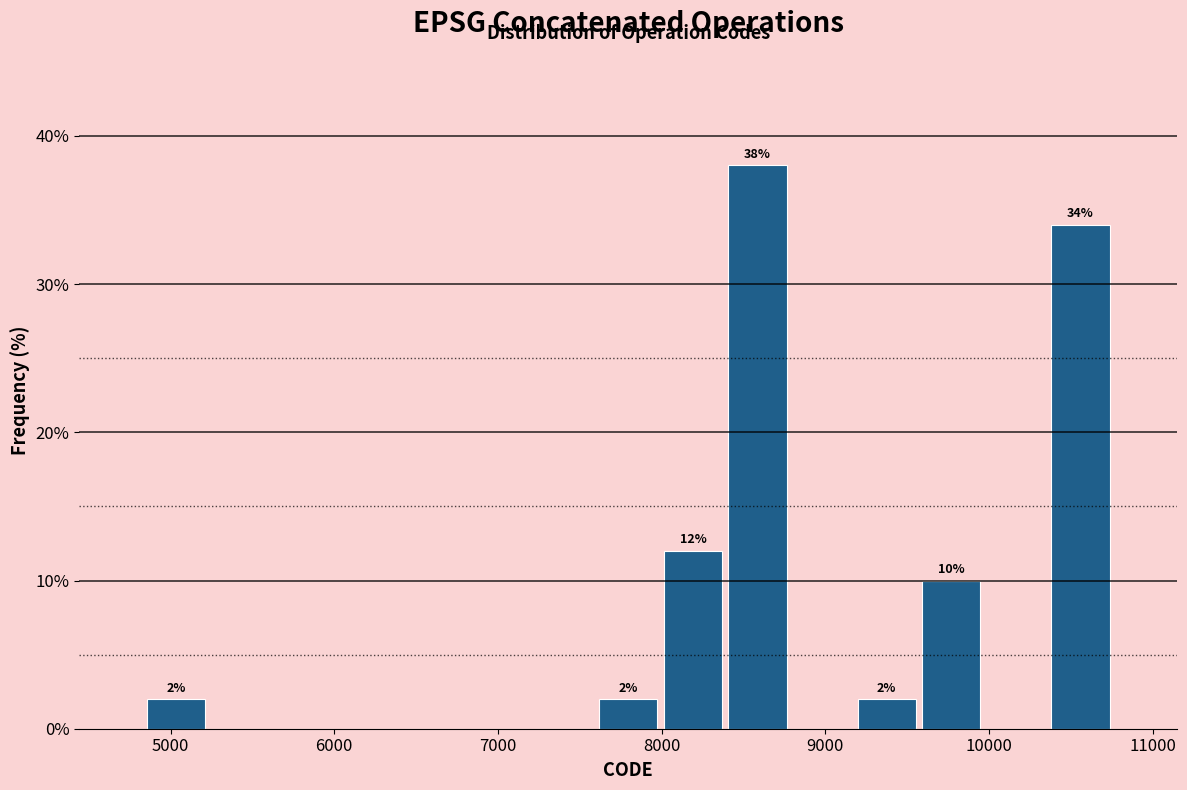

Read against the x-axis, roughly where is the centre of the tallest bar?

8600